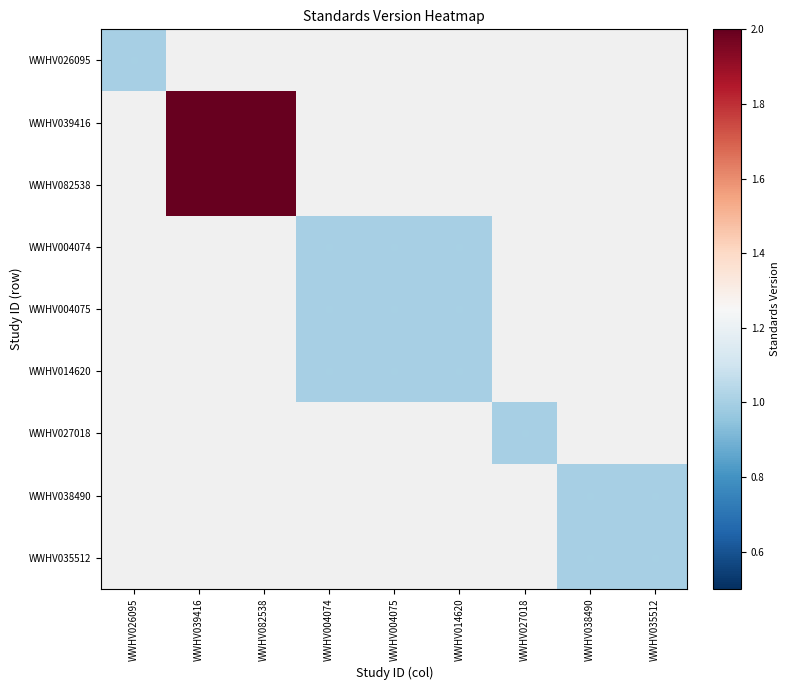

At how many categories does at least one series exceed 1?

2